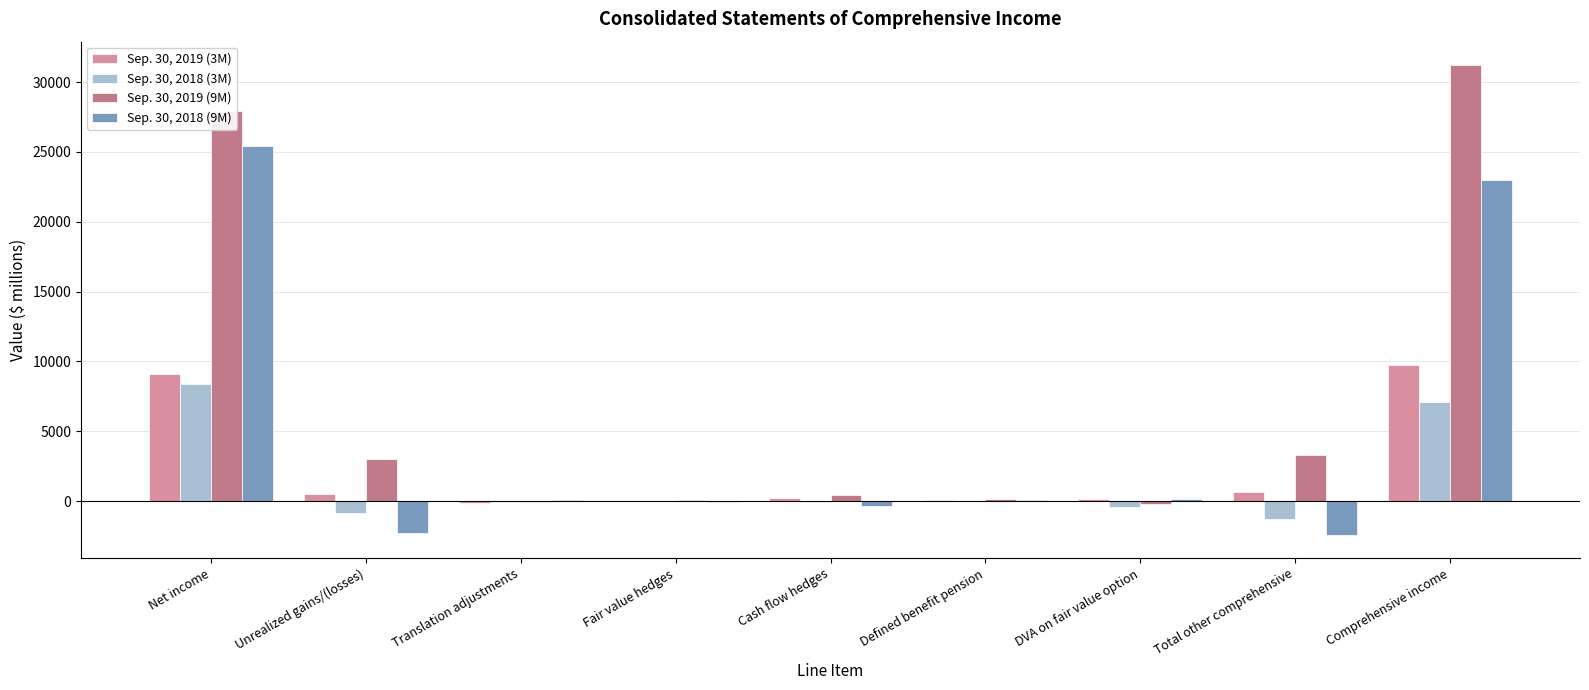

How many data points does each series have?

9